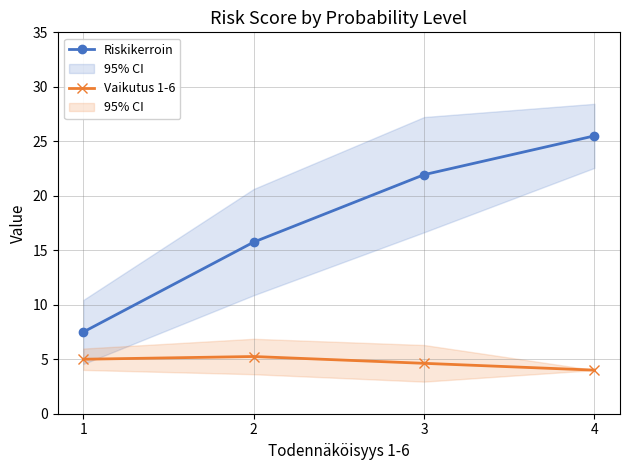

Is the value of Riskikerroin at 1 greater than the value of Vaikutus 1-6 at 3?

Yes